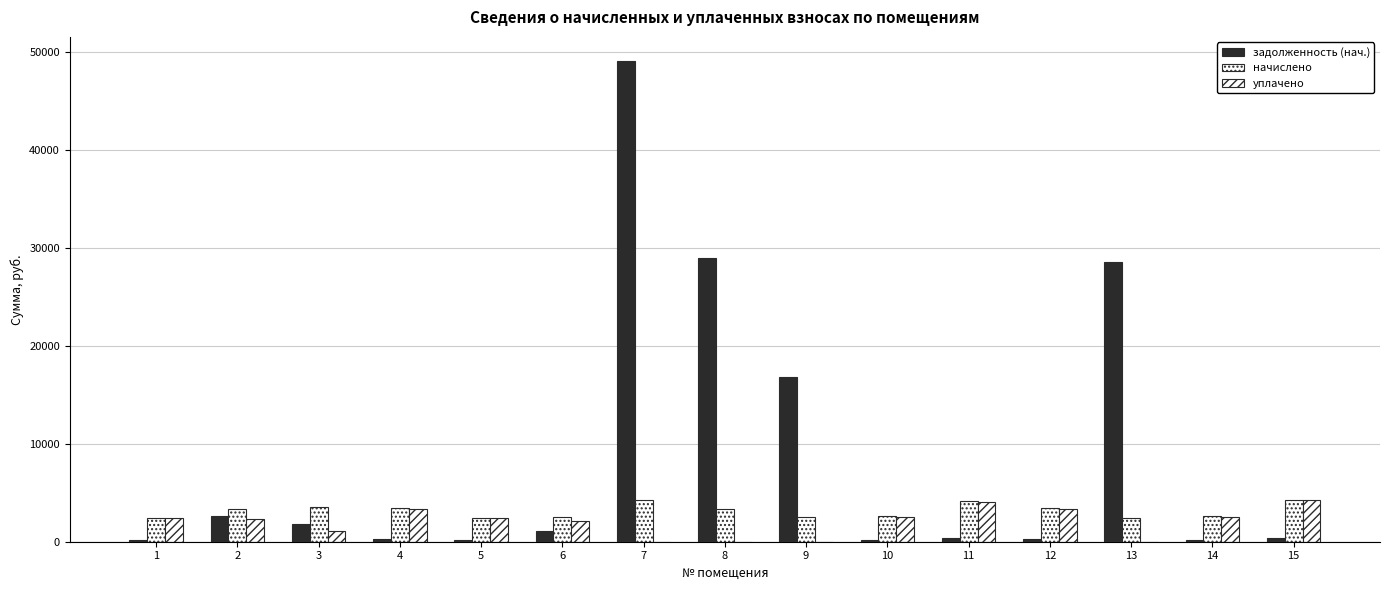

How many series are shown in this chart?

3